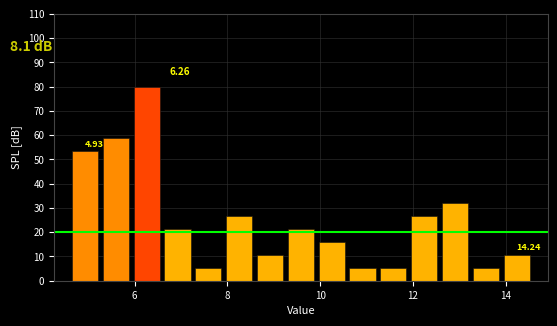

Read against the x-axis, roughly where is the centre of the tallest bar?

6.2